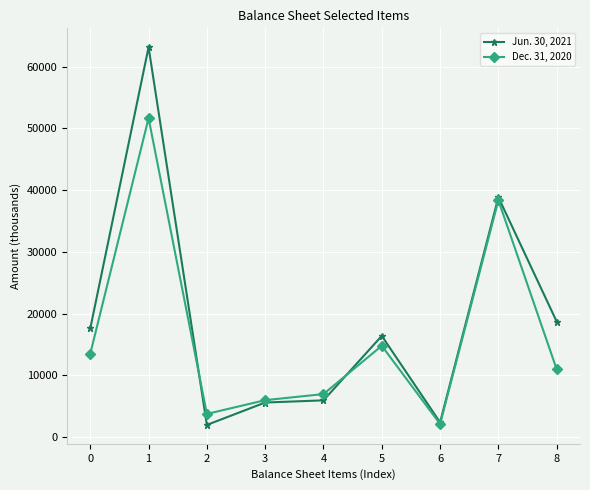

How many data points does each series have?

9